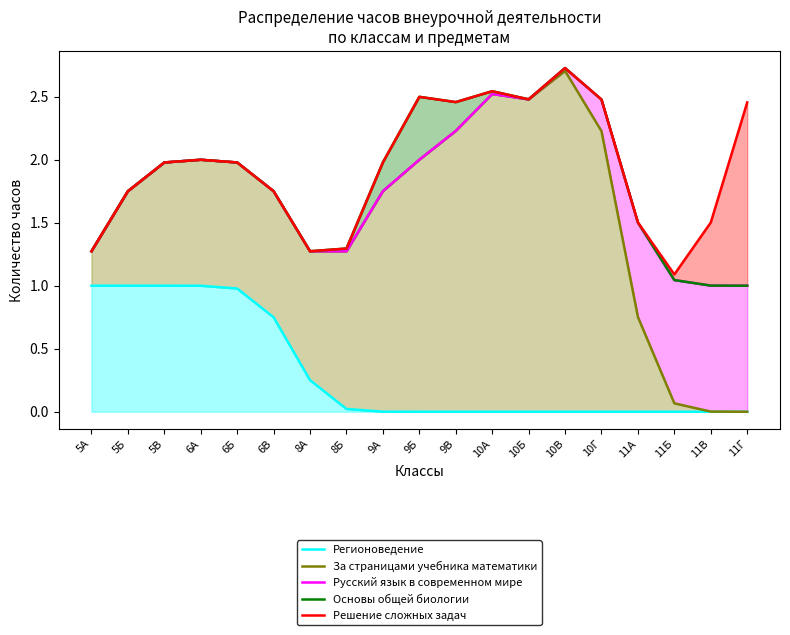

What is the average value of the Русский язык в современном мире series?

1.8